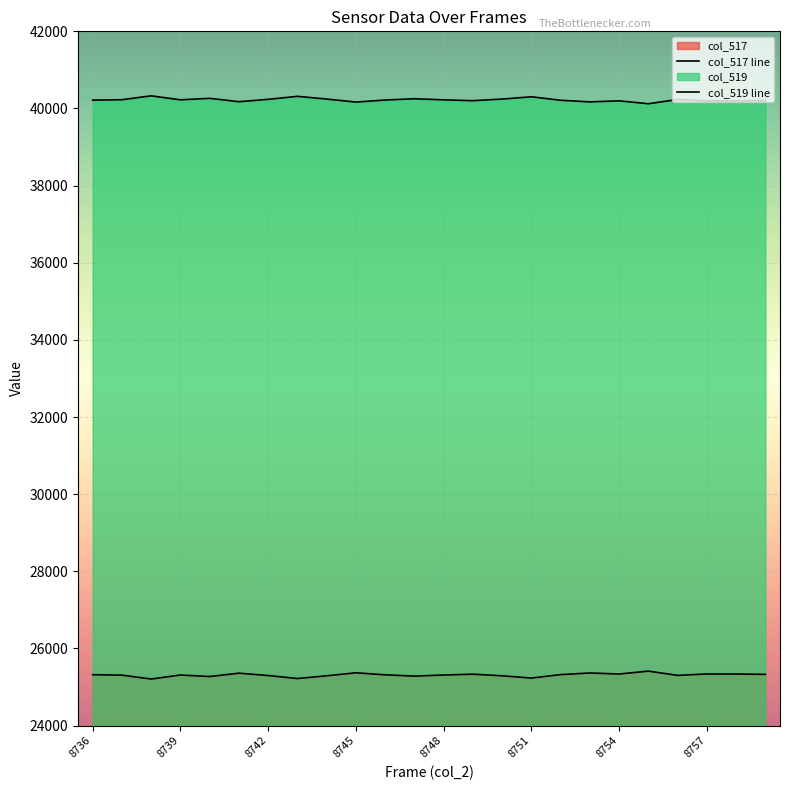

What is the sum of the col_517 line values at 8754 and 14?

50589